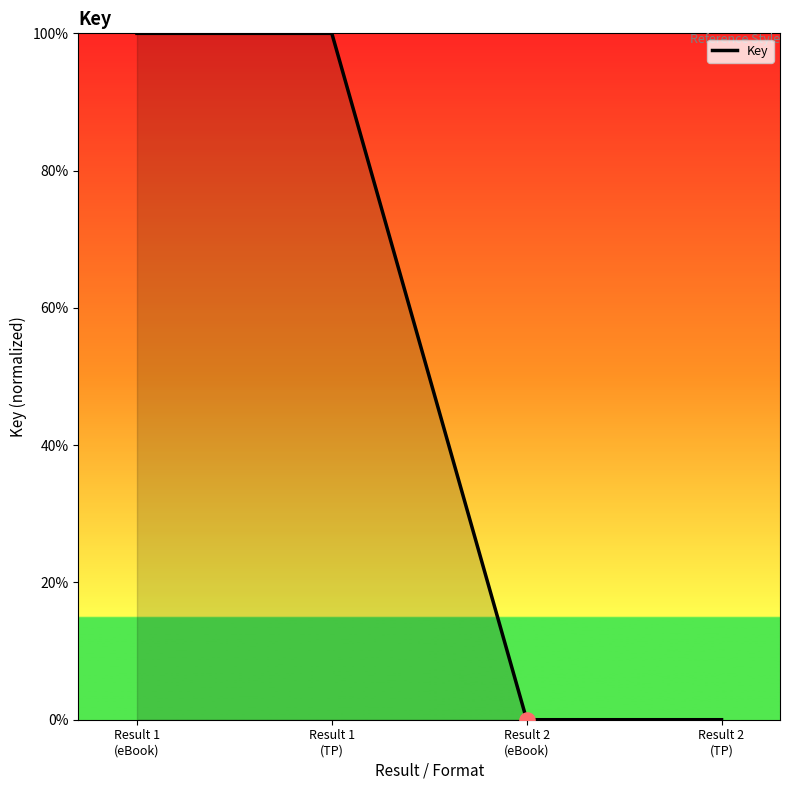

Approximately how many times larger is the value at Result 1
(TP) compared to Result 1
(eBook)?

1.0